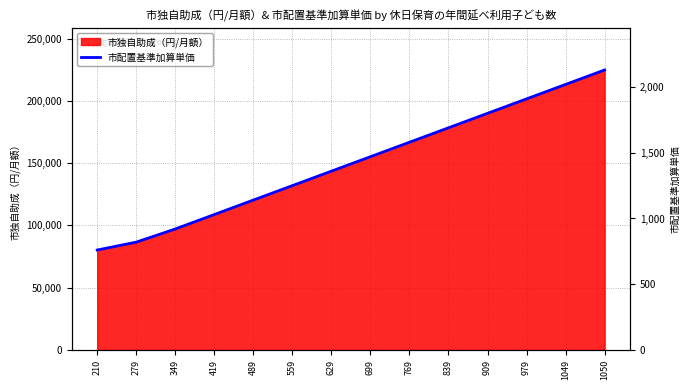

What is the average value?

1420